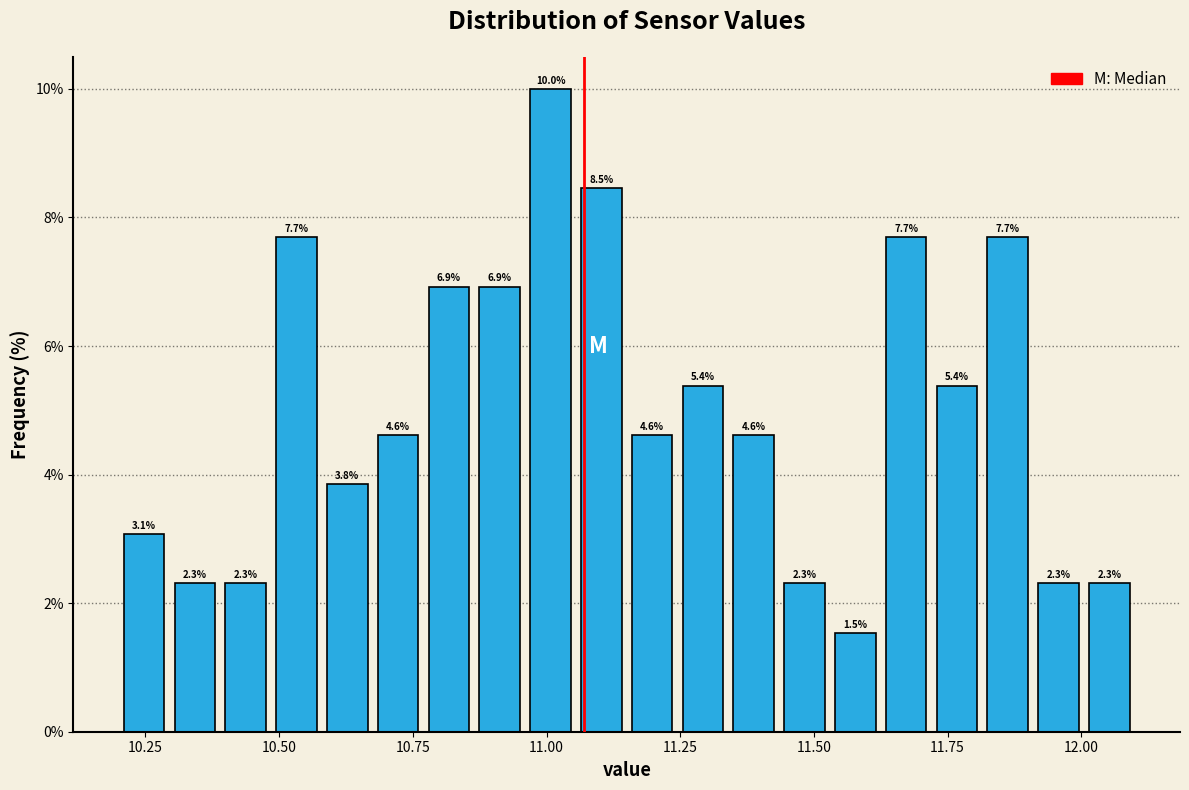

Read against the x-axis, roughly where is the centre of the tallest bar?

11.00